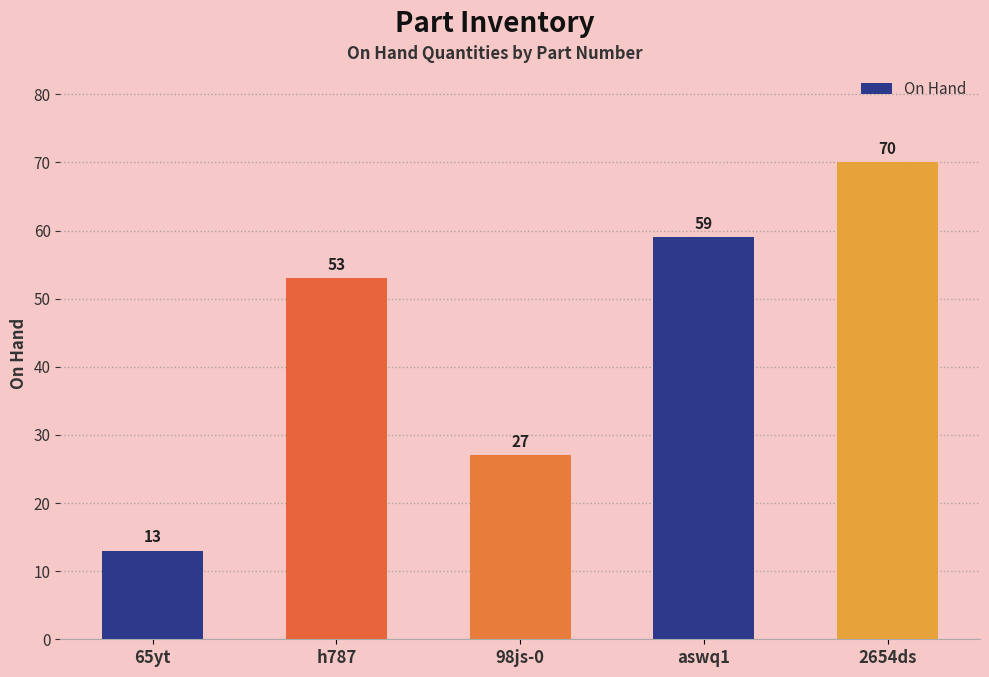

Which label corresponds to the largest value in the chart?

2654ds